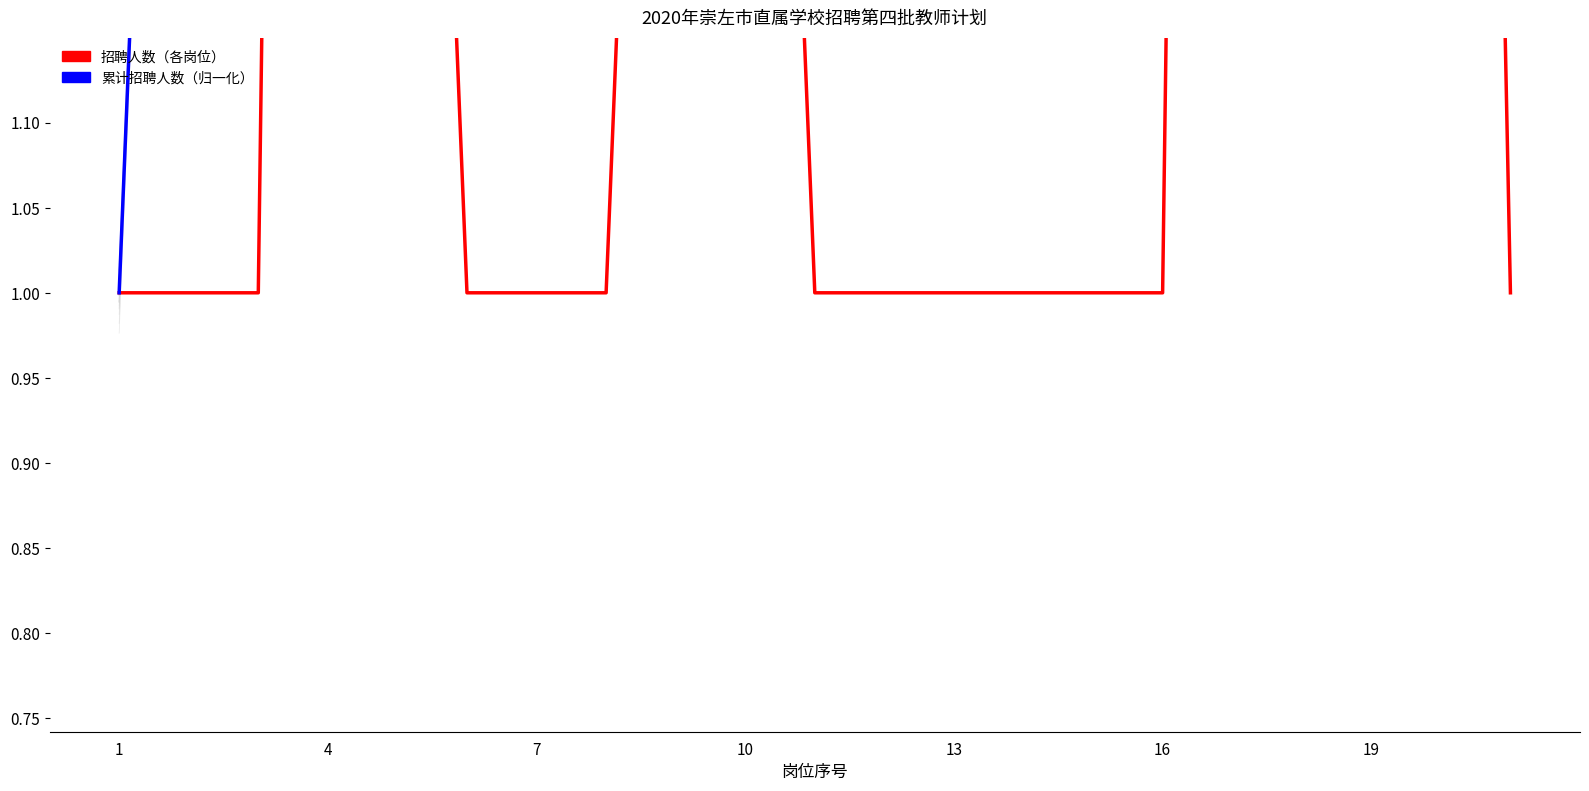

At how many categories does at least one series exceed 12?

13